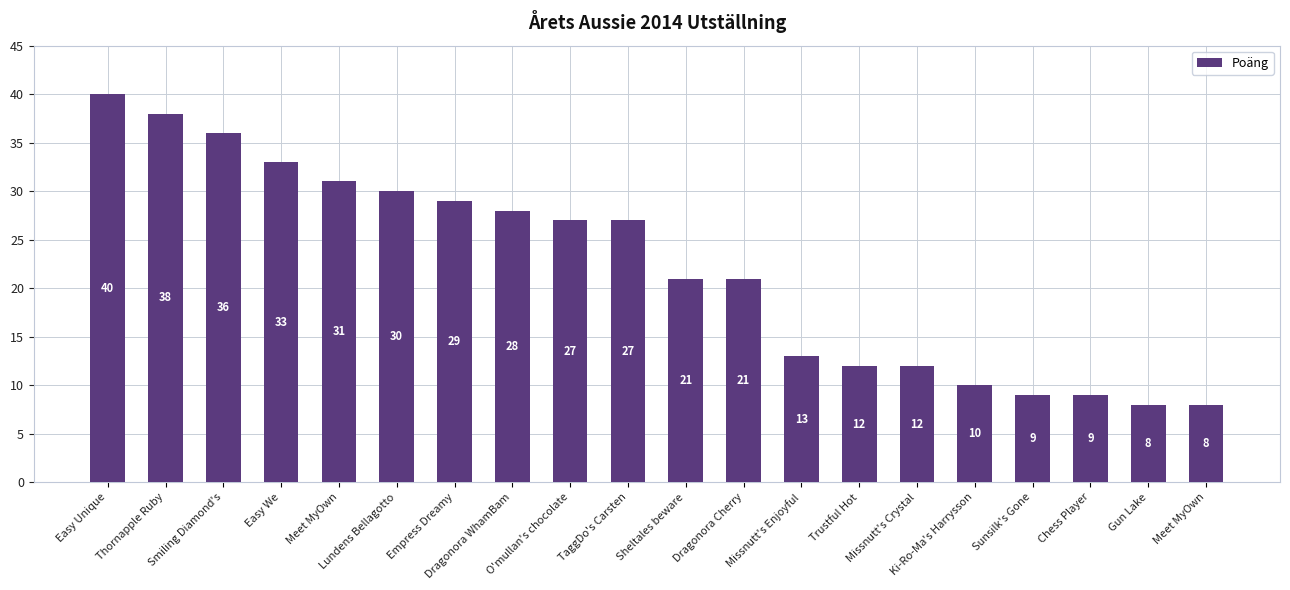

How many bars are there in total?

20